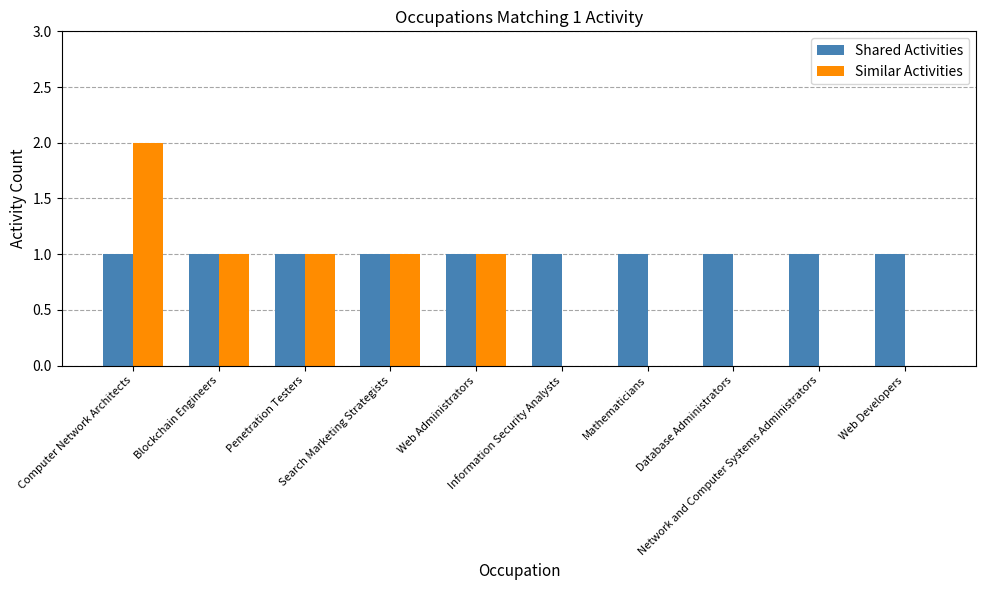

Are the bars horizontal?

No